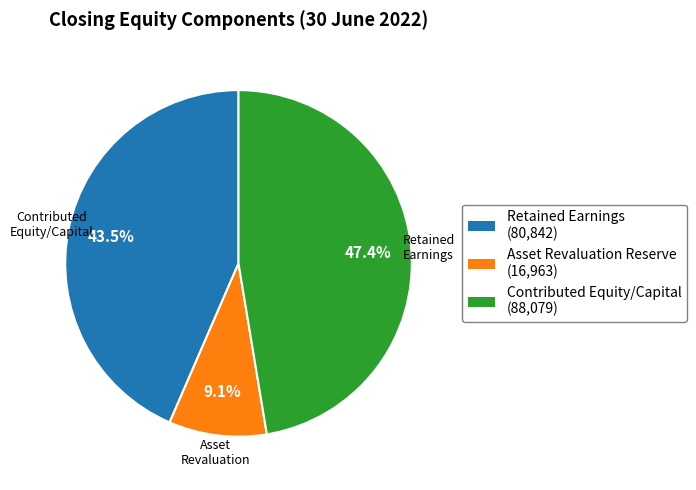

Is there a majority slice in this chart?

No